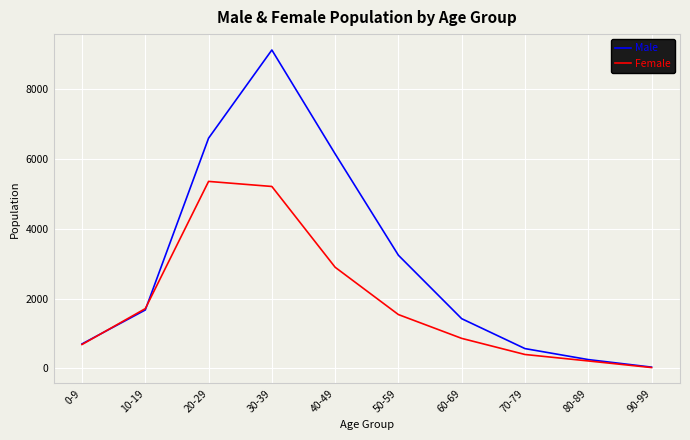

Rank the series by their average value, from lowest to highest.

Female, Male